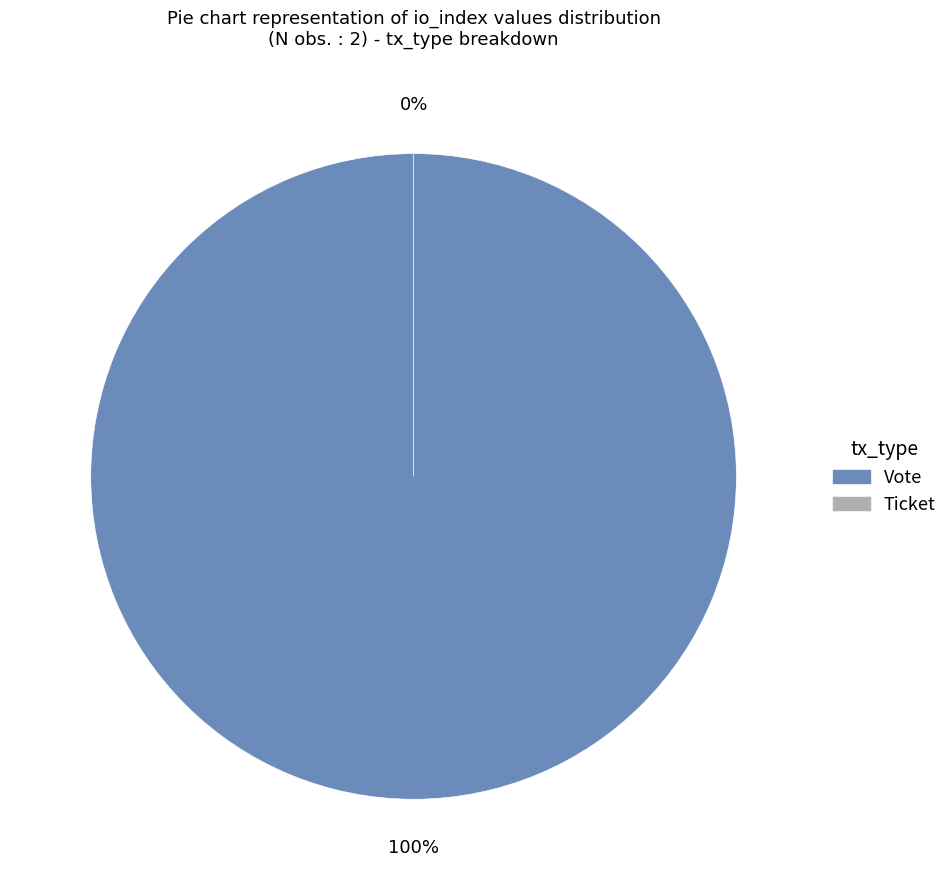

To the nearest percent, what is the difference between the Ticket and Vote slice percentages?

100%